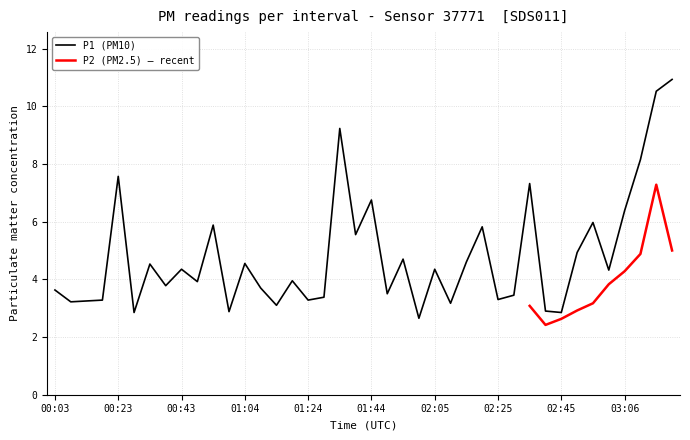

What is the change in value from 00:59 to 01:14?

+0.2